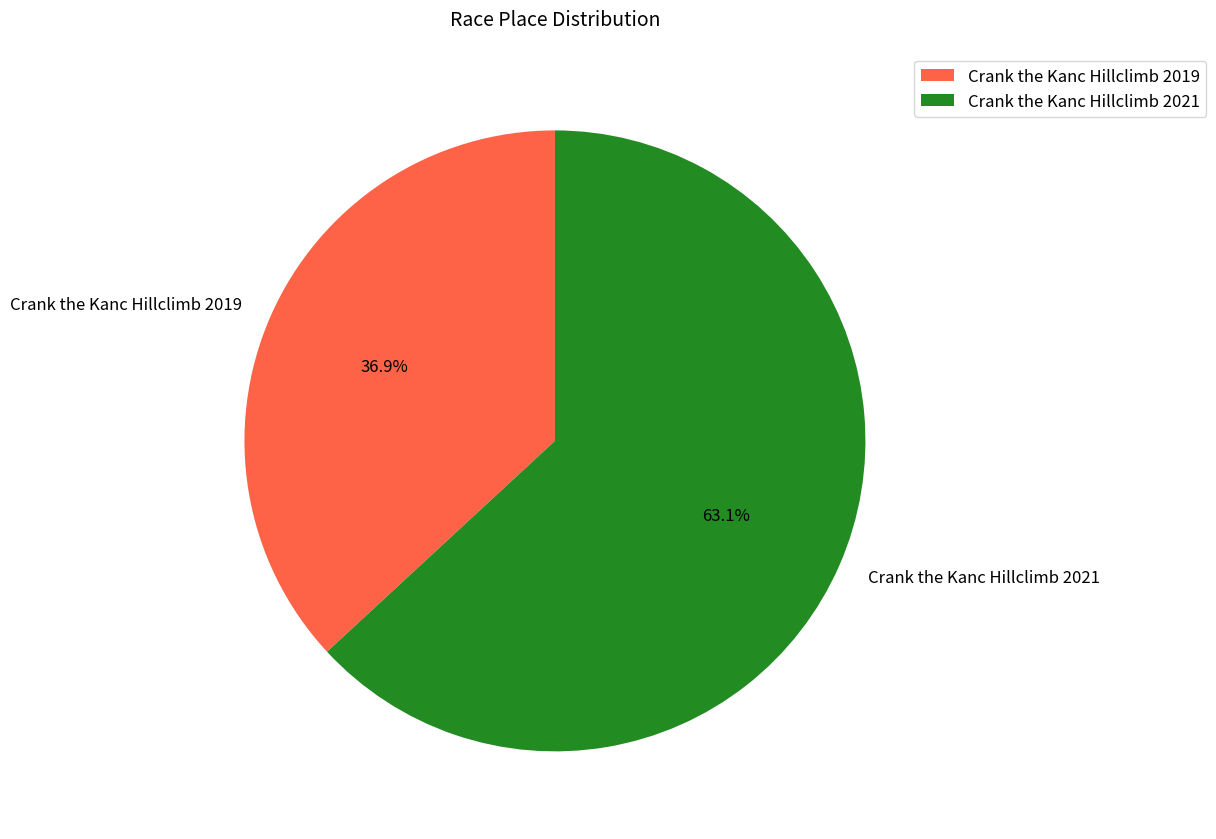

Is it true that Crank the Kanc Hillclimb 2019 is 24% of the pie?

False